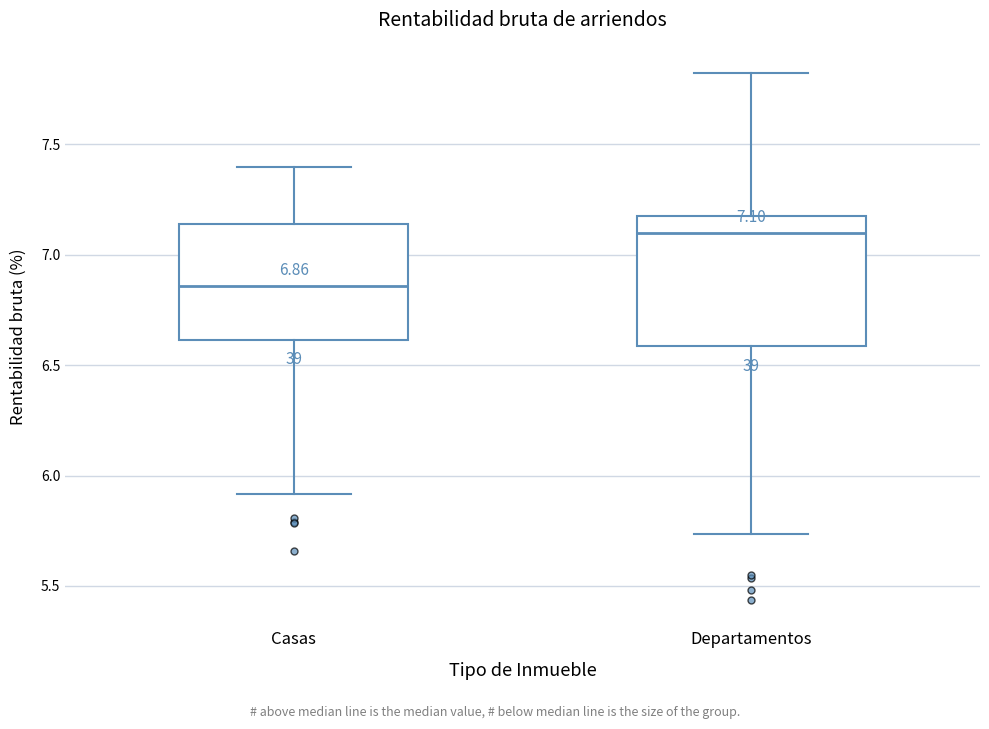

Which box's median line is the lowest?

Casas